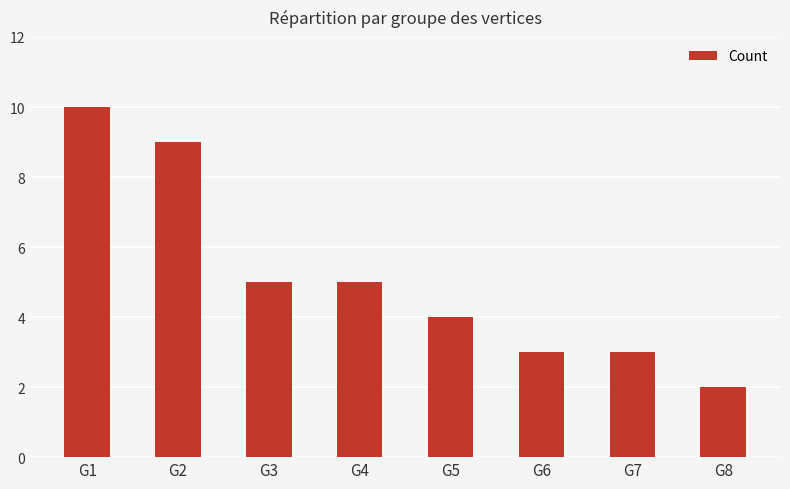

What is the minimum value shown in the chart?

2